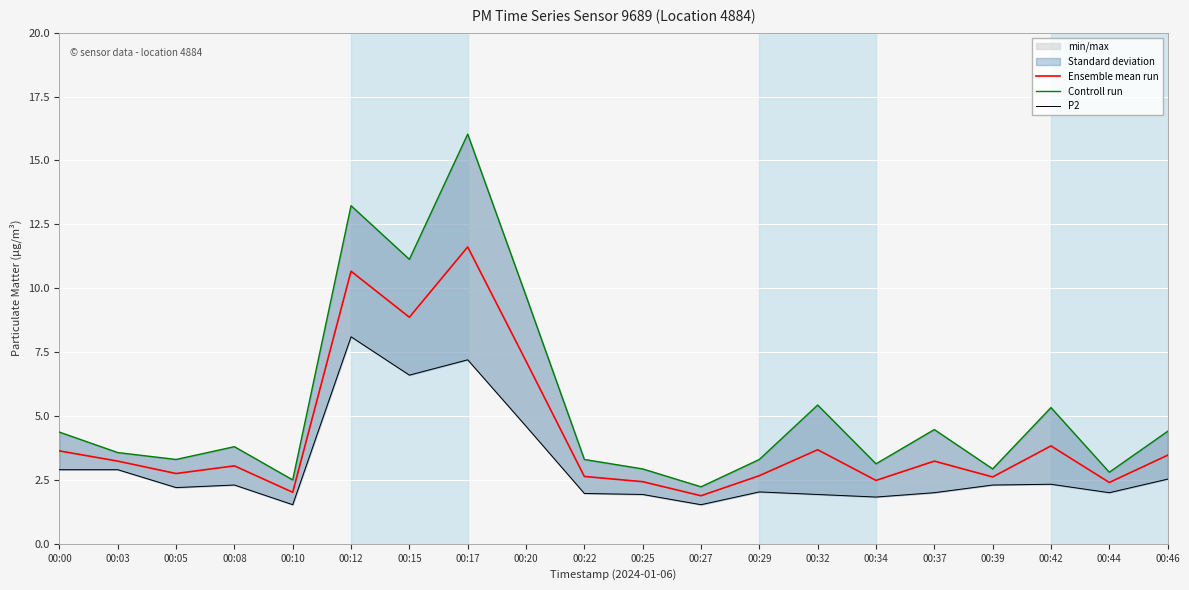

Reading right to left, extract all data points from this chart.

Ensemble mean run: 3.5	2.4	3.8	2.6	3.2	2.5	3.7	2.7	1.9	2.4	2.6	7.1	11.6	8.9	10.7	2.0	3.0	2.8	3.2	3.6
Controll run: 4.4	2.8	5.3	2.9	4.5	3.1	5.4	3.3	2.2	2.9	3.3	9.7	16.0	11.1	13.2	2.5	3.8	3.3	3.6	4.4
P2: 2.5	2.0	2.3	2.3	2.0	1.8	1.9	2.0	1.5	1.9	2.0	4.6	7.2	6.6	8.1	1.5	2.3	2.2	2.9	2.9